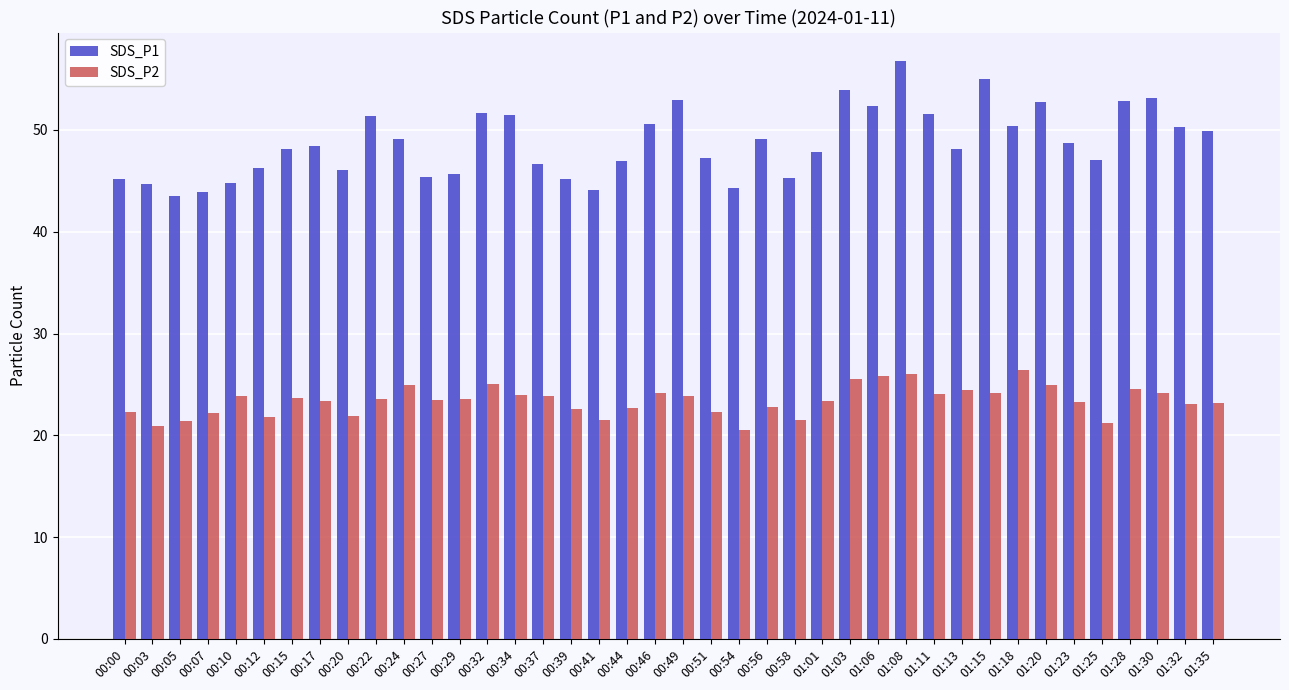

At how many categories does at least one series exceed 38?

40